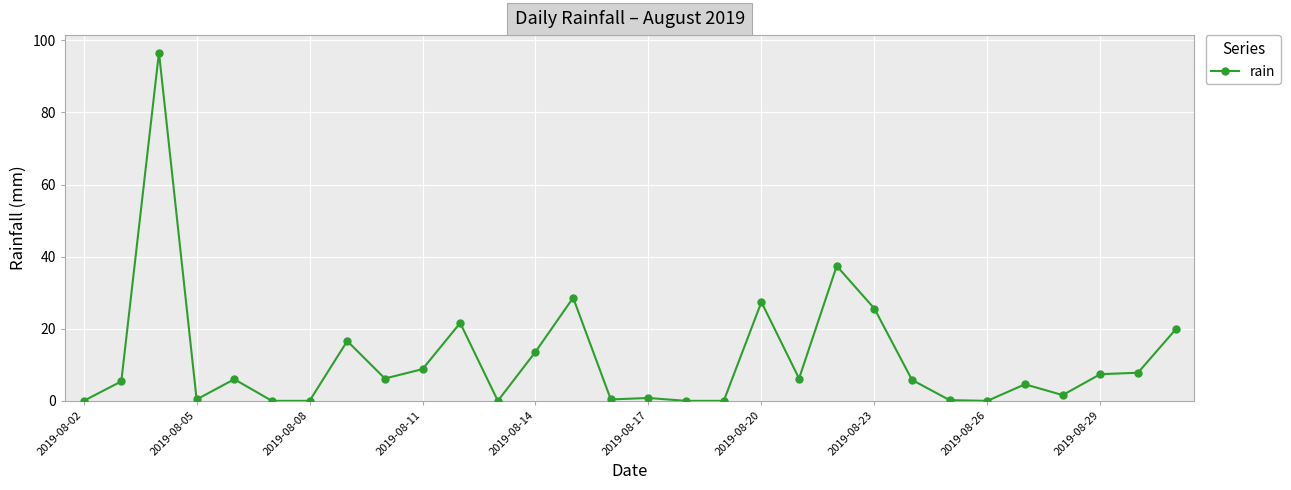

What is the value of the 26th point from the left?

4.6